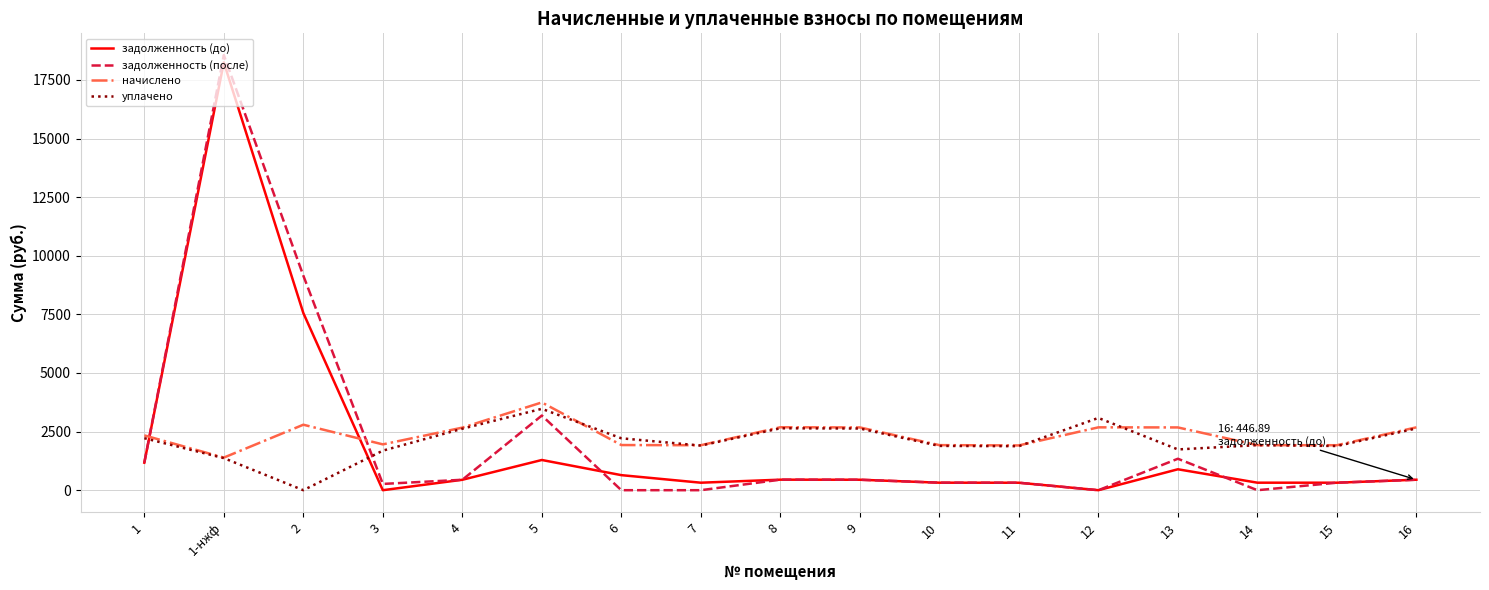

Where is the first local maximum for начислено?

2